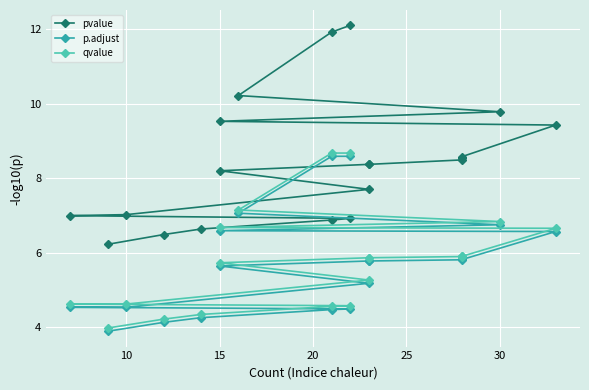

How many values in the p.adjust series are below 5?

7